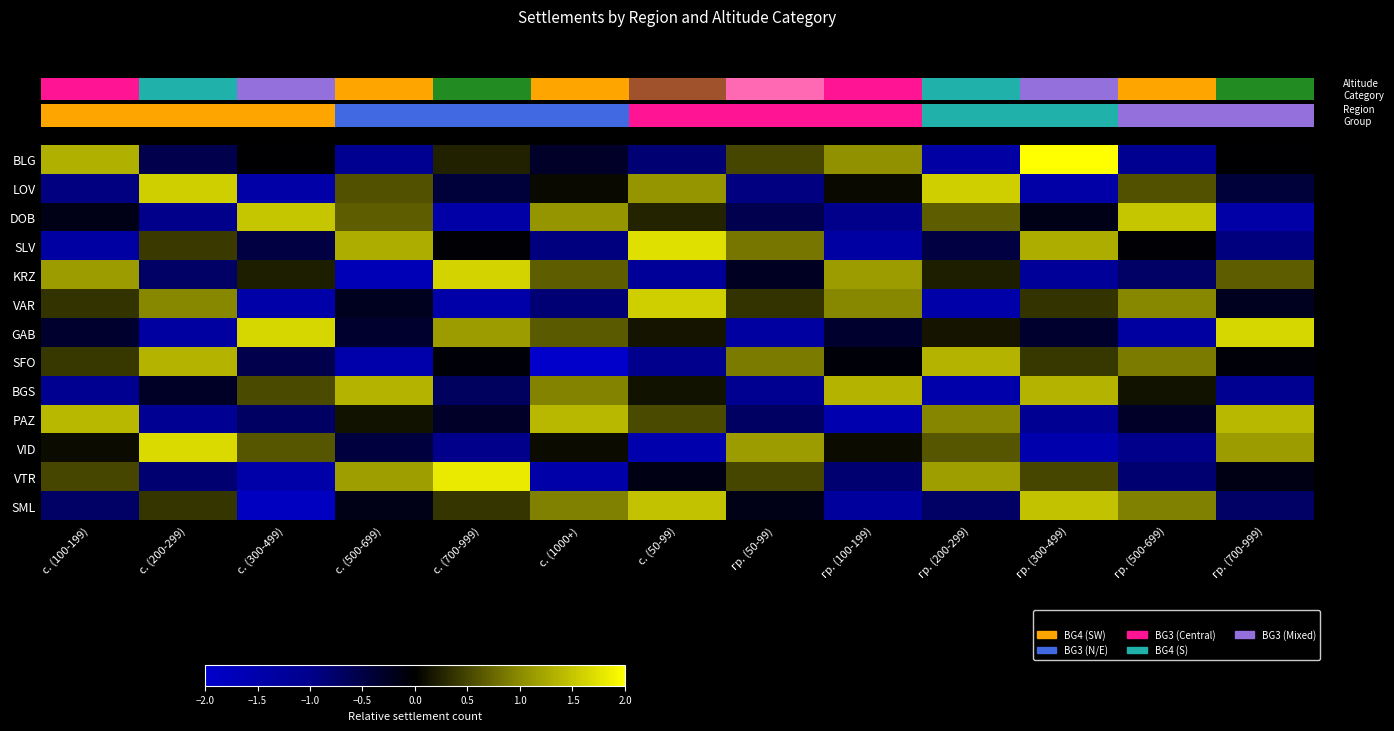

What is the maximum value shown in the chart?

2.1